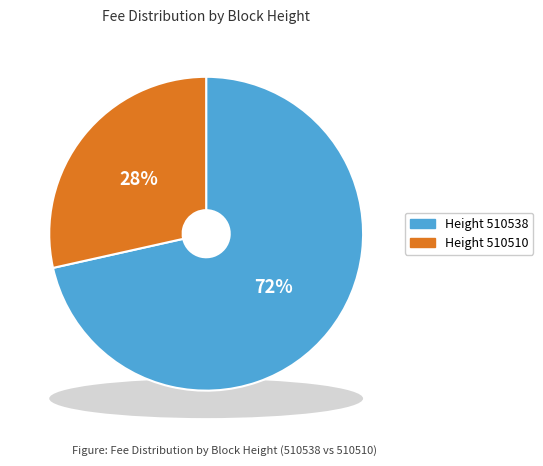

Is it true that 510510 is 28% of the pie?

True